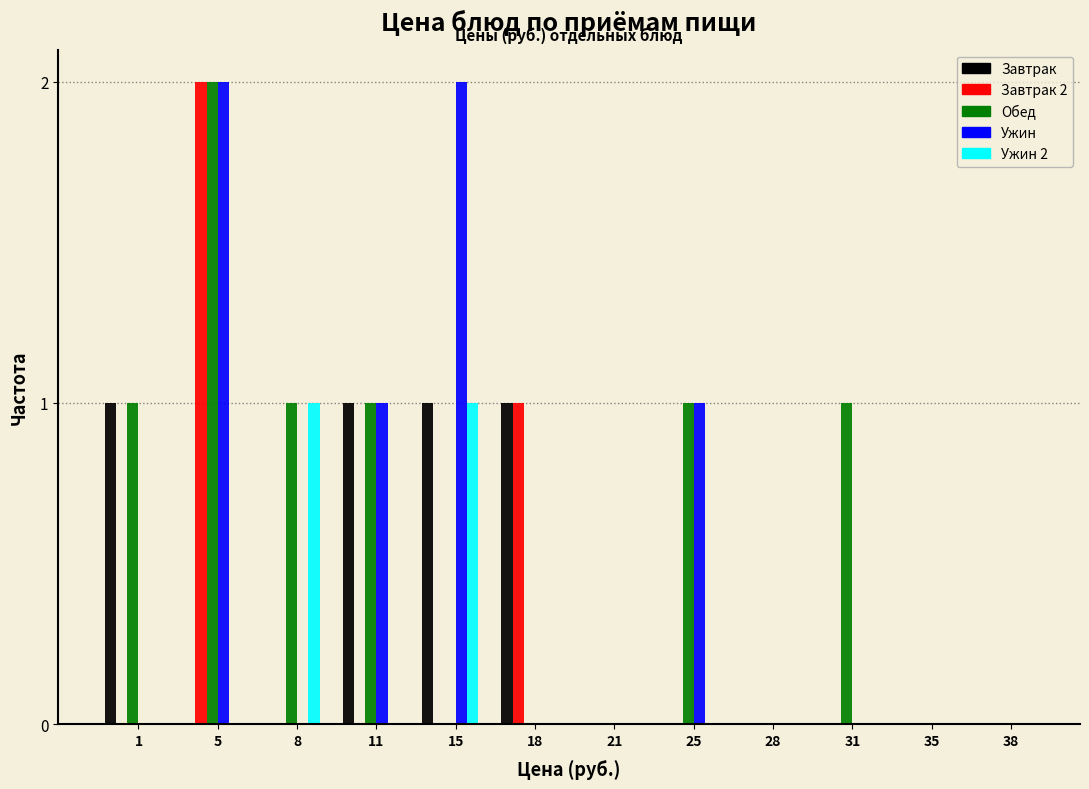

The value of Завтрак 2 at 21 is 0. True or false?

True